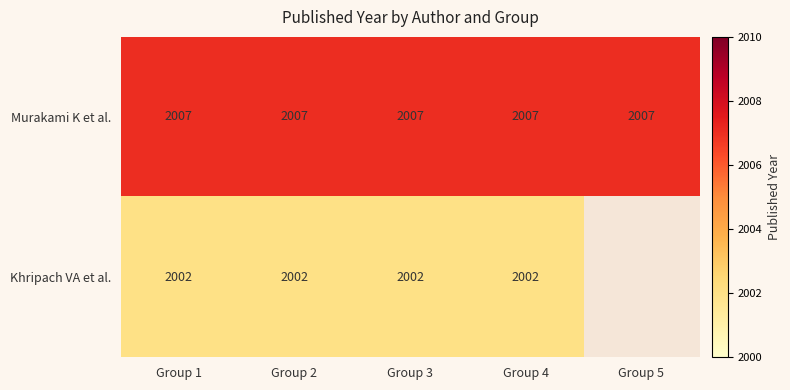

At Group 2, list the series in order from smallest to largest.

Khripach VA et al., Murakami K et al.